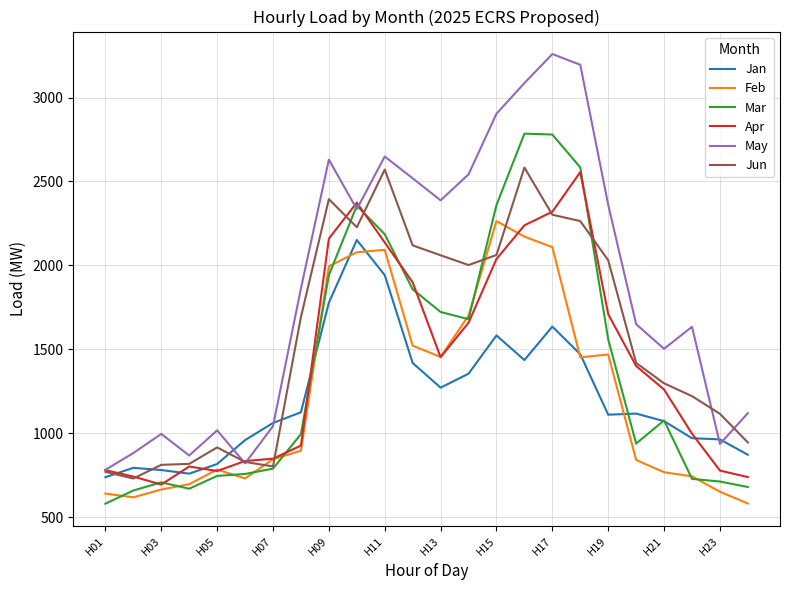

What is the average value of the Mar series?

1410.3